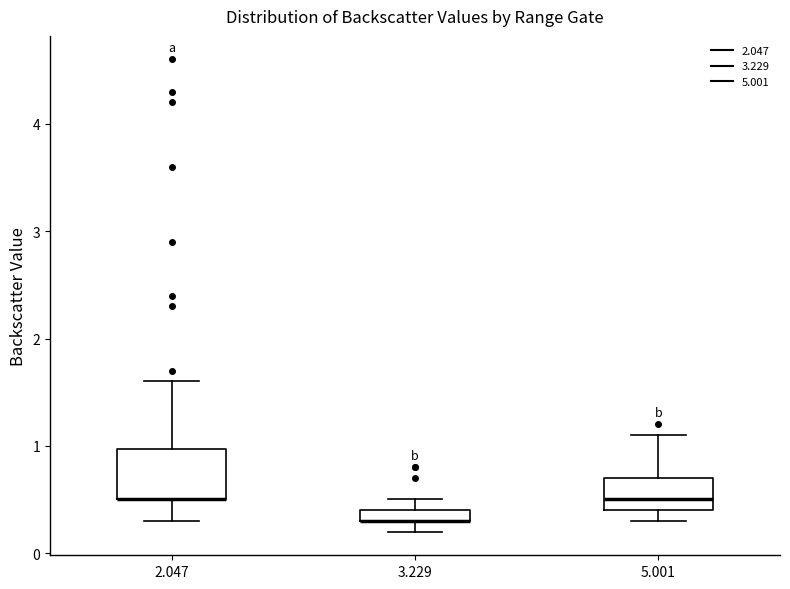

Comparing the boxes themselves (not the whiskers), which one is the tallest?

2.047